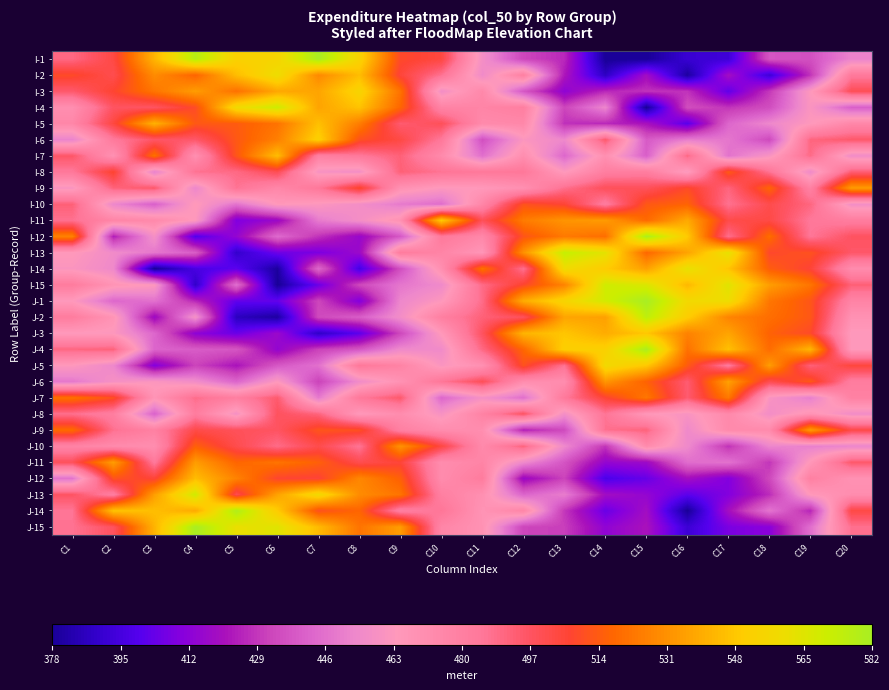

Count the number of categories in the chart.

20